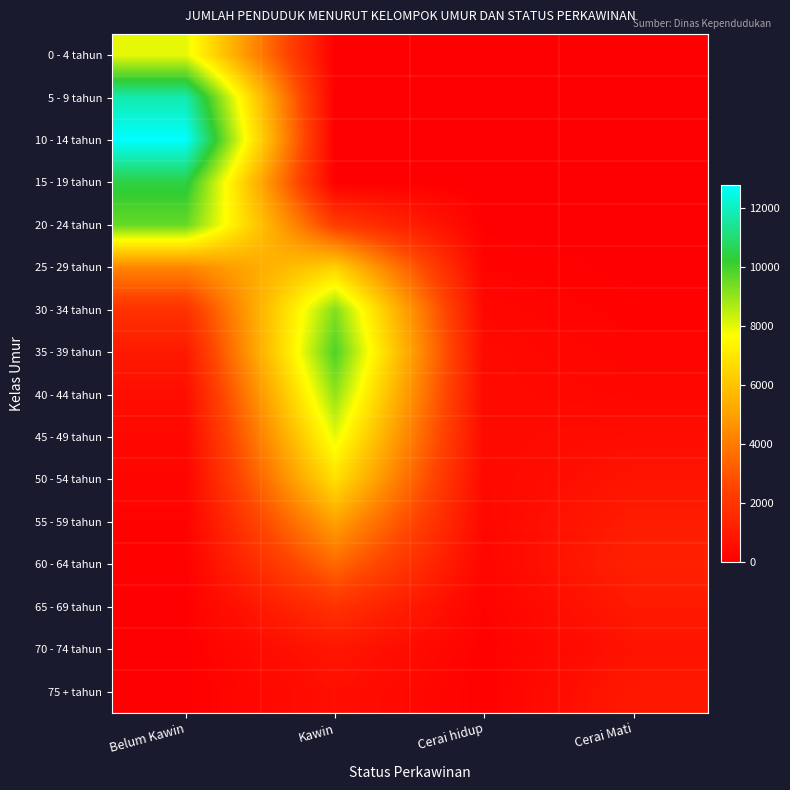

Rank the series at Kawin from highest to lowest value.

35 - 39 tahun, 30 - 34 tahun, 40 - 44 tahun, 45 - 49 tahun, 50 - 54 tahun, 25 - 29 tahun, 55 - 59 tahun, 60 - 64 tahun, 20 - 24 tahun, 65 - 69 tahun, 70 - 74 tahun, 75 + tahun, 15 - 19 tahun, 0 - 4 tahun, 5 - 9 tahun, 10 - 14 tahun